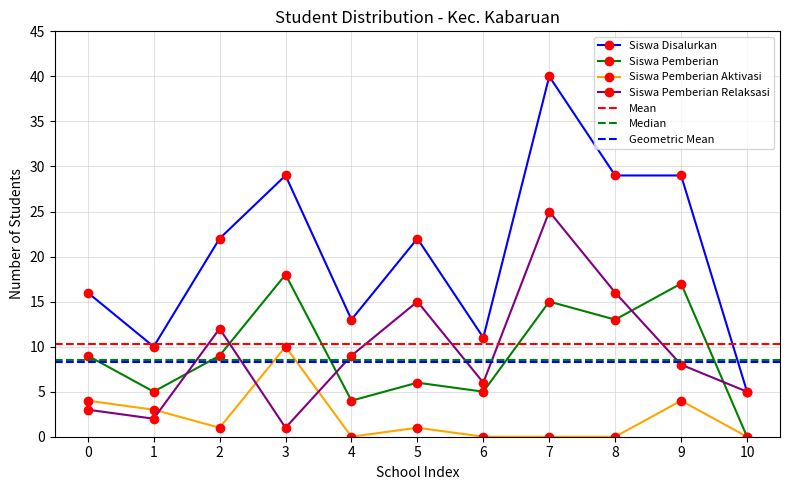

How many interior local valleys does the Siswa Pemberian Aktivasi series have?

2